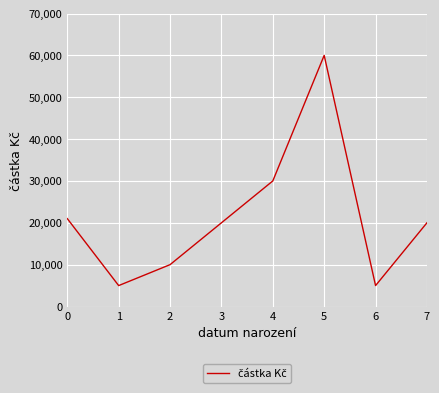

What is the change in value from 0 to 1?

-16000